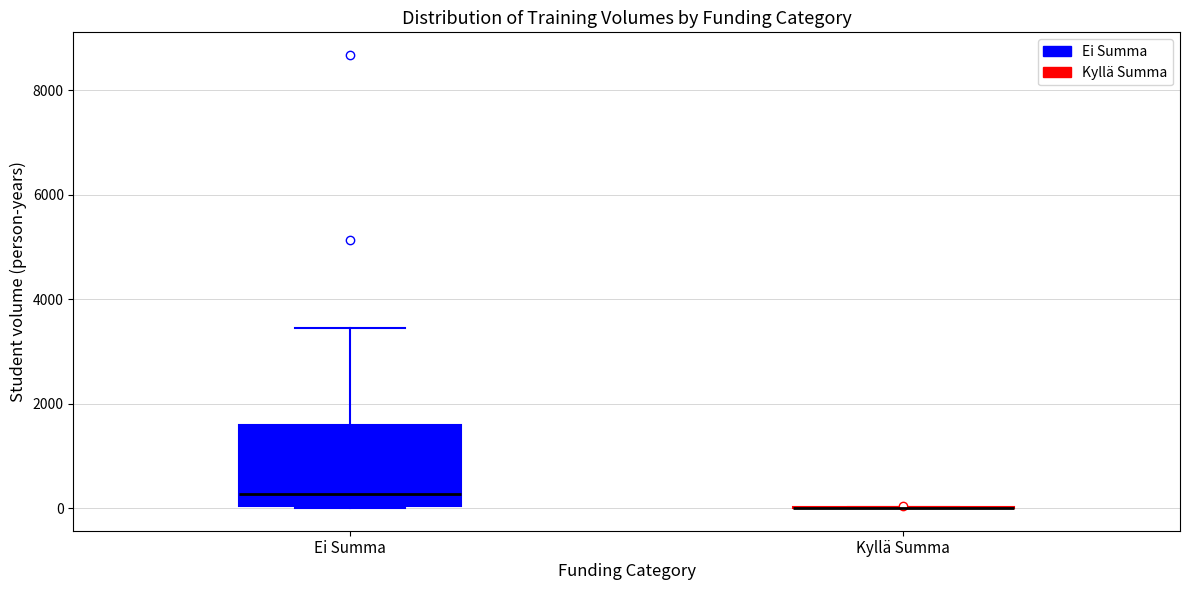

Which box is the tallest, from its lower edge to its upper edge?

Ei Summa